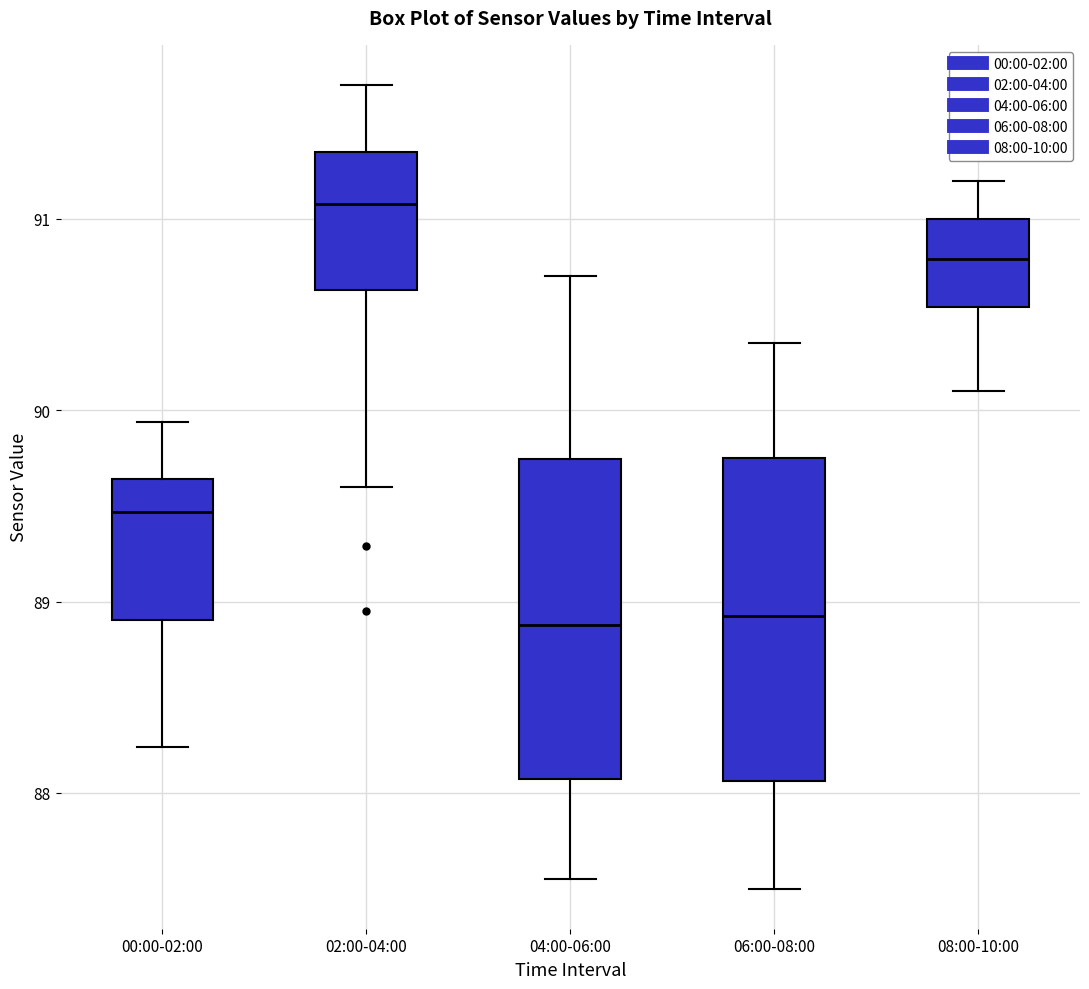

Where does the lower whisker of the box for 00:00-02:00 end on the y-axis? The values are not printed on the chart, so give them approximately, as read against the axis.

88.2